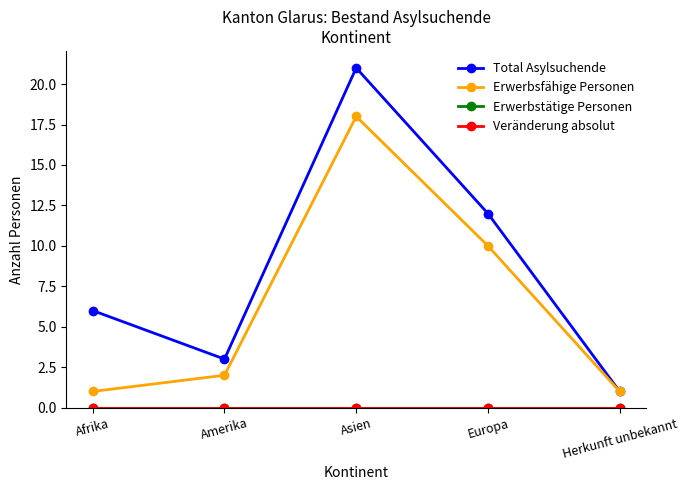

The value of Veränderung absolut at Herkunft unbekannt is 0. True or false?

True